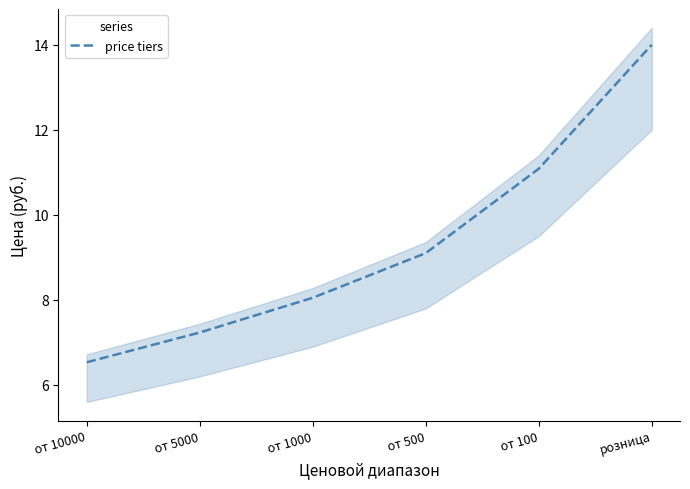

What is the sum of all values?

56.0